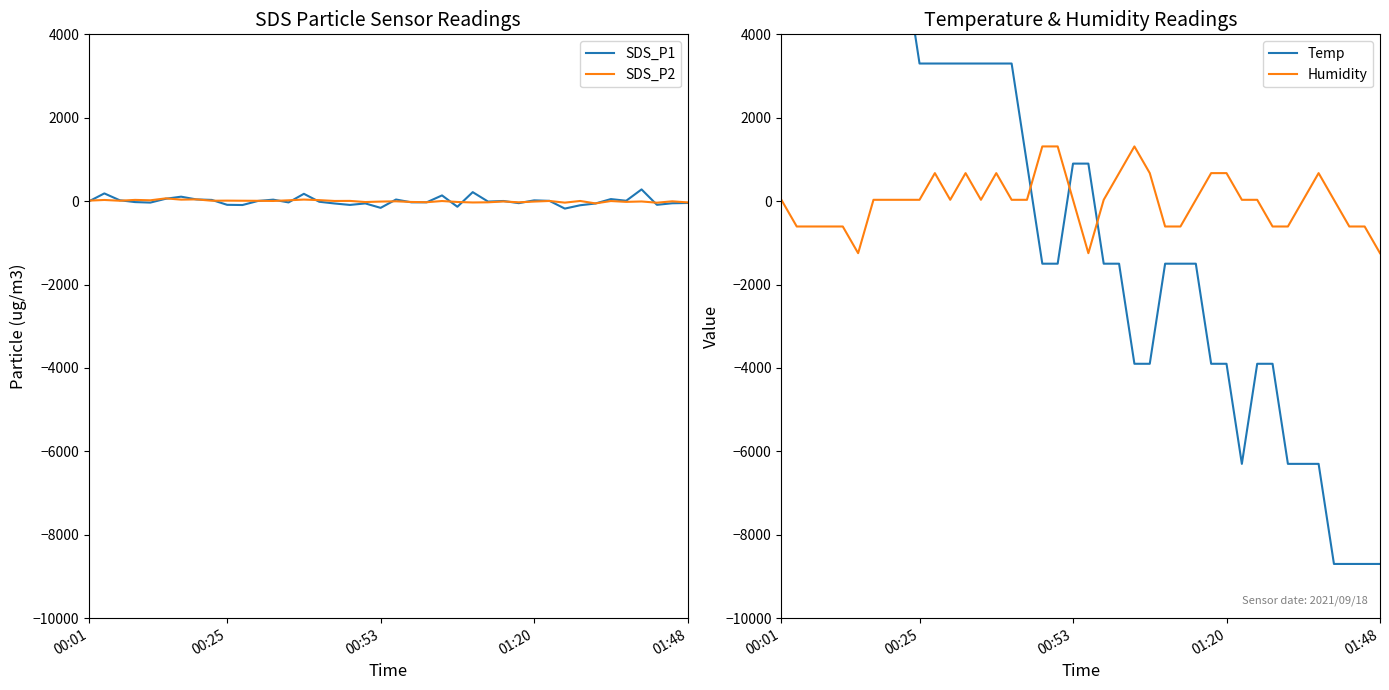

Reading left to right, transcribe all the data shown in this chart.

SDS_P1: -4.3	185.3	21.3	-22.7	-34.7	57.3	106.9	41.3	29.3	-88.3	-93.1	3.7	35.7	-30.7	175.7	-14.7	-56.3	-90.7	-54.7	-161.1	38.9	-28.3	-28.3	137.3	-134.7	215.7	-10.7	3.7	-48.3	18.9	6.9	-178.7	-98.7	-56.3	49.3	9.3	281.3	-88.3	-50.7	-44.3
SDS_P2: 12.1	28.1	9.7	29.7	20.1	66.5	36.1	42.5	9.7	12.1	9.7	8.1	4.1	20.1	37.7	24.1	4.1	5.7	-21.5	-10.3	-3.9	-19.9	-25.5	2.5	-19.9	-31.9	-27.9	-7.9	-27.9	-10.3	4.1	-35.9	4.1	-54.3	2.5	-17.5	-7.9	-37.5	-3.9	-30.3
Temp: 10500.0	8100.0	8100.0	8100.0	8100.0	8100.0	5700.0	5700.0	5700.0	3300.0	3300.0	3300.0	3300.0	3300.0	3300.0	3300.0	900.0	-1500.0	-1500.0	900.0	900.0	-1500.0	-1500.0	-3900.0	-3900.0	-1500.0	-1500.0	-1500.0	-3900.0	-3900.0	-6300.0	-3900.0	-3900.0	-6300.0	-6300.0	-6300.0	-8700.0	-8700.0	-8700.0	-8700.0
Humidity: 32.0	-608.0	-608.0	-608.0	-608.0	-1248.0	32.0	32.0	32.0	32.0	672.0	32.0	672.0	32.0	672.0	32.0	32.0	1312.0	1312.0	32.0	-1248.0	32.0	672.0	1312.0	672.0	-608.0	-608.0	32.0	672.0	672.0	32.0	32.0	-608.0	-608.0	32.0	672.0	32.0	-608.0	-608.0	-1248.0